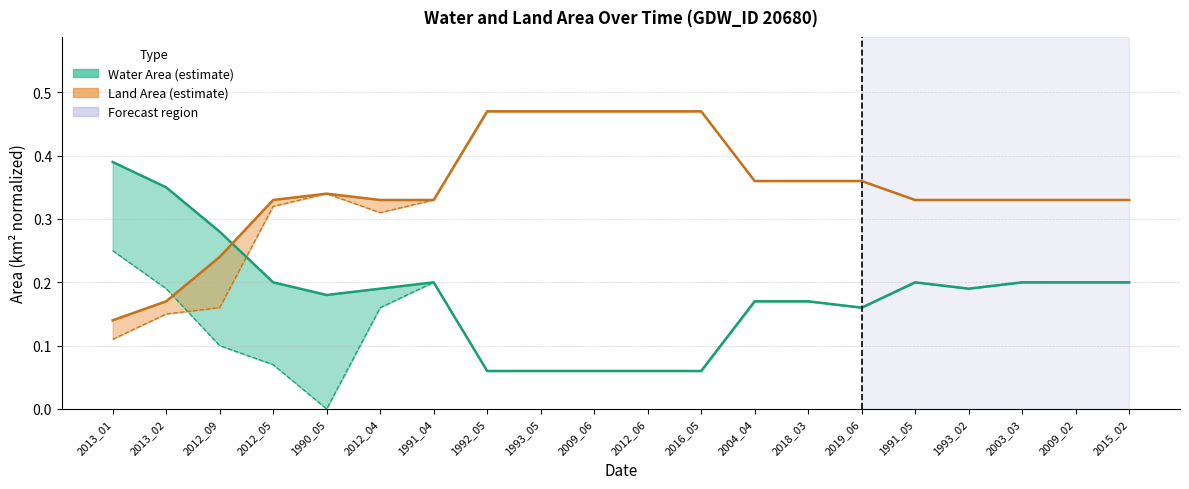

Which label corresponds to the smallest value in the chart?

1992_05